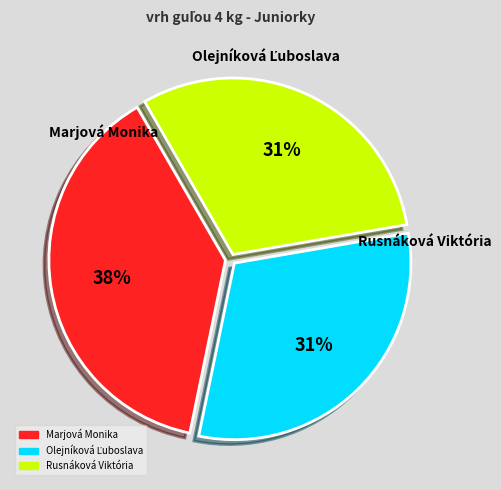

Which has a higher value, Rusnáková Viktória or Marjová Monika?

Marjová Monika